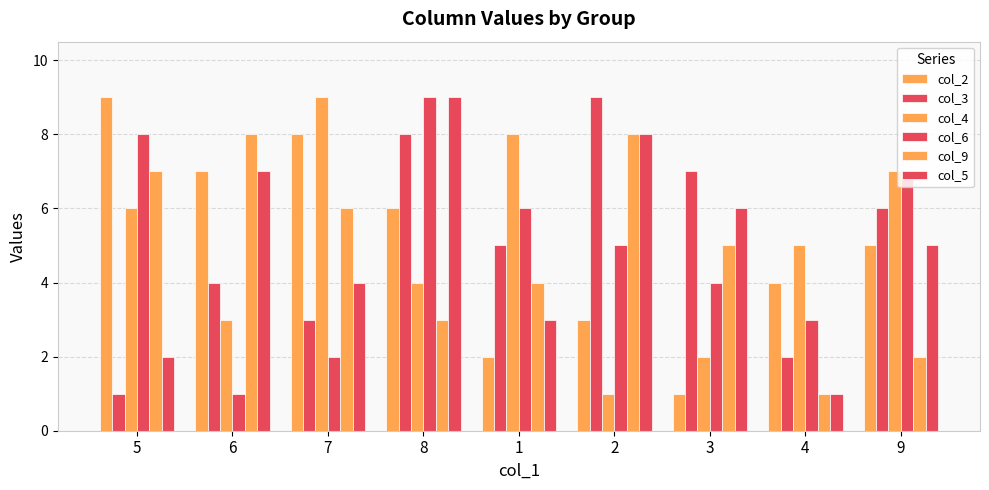

Which label corresponds to the smallest value in the chart?

3